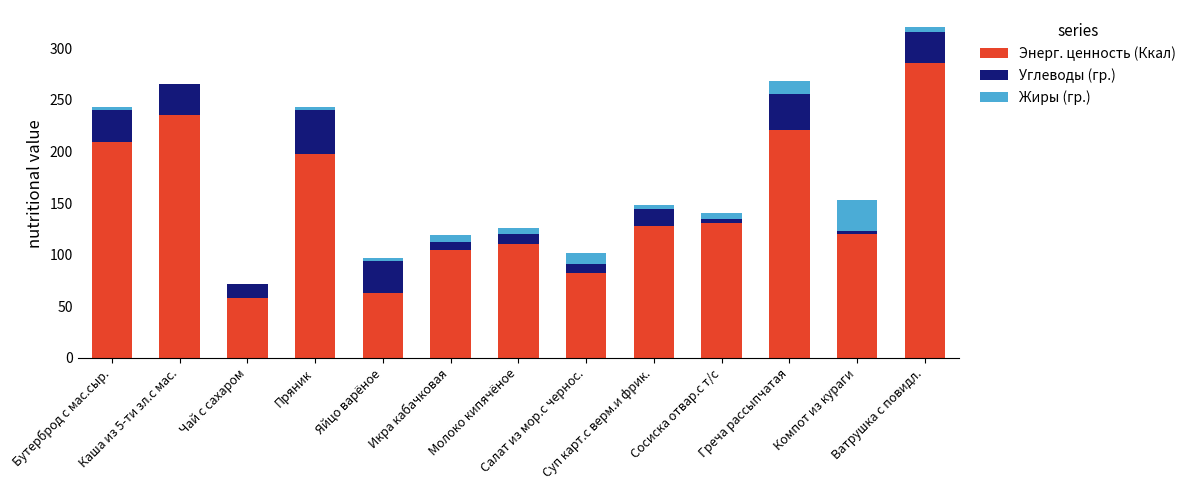

Is it true that Энерг. ценность (Ккал) equals 286.0 at Ватрушка с повидл.?

True